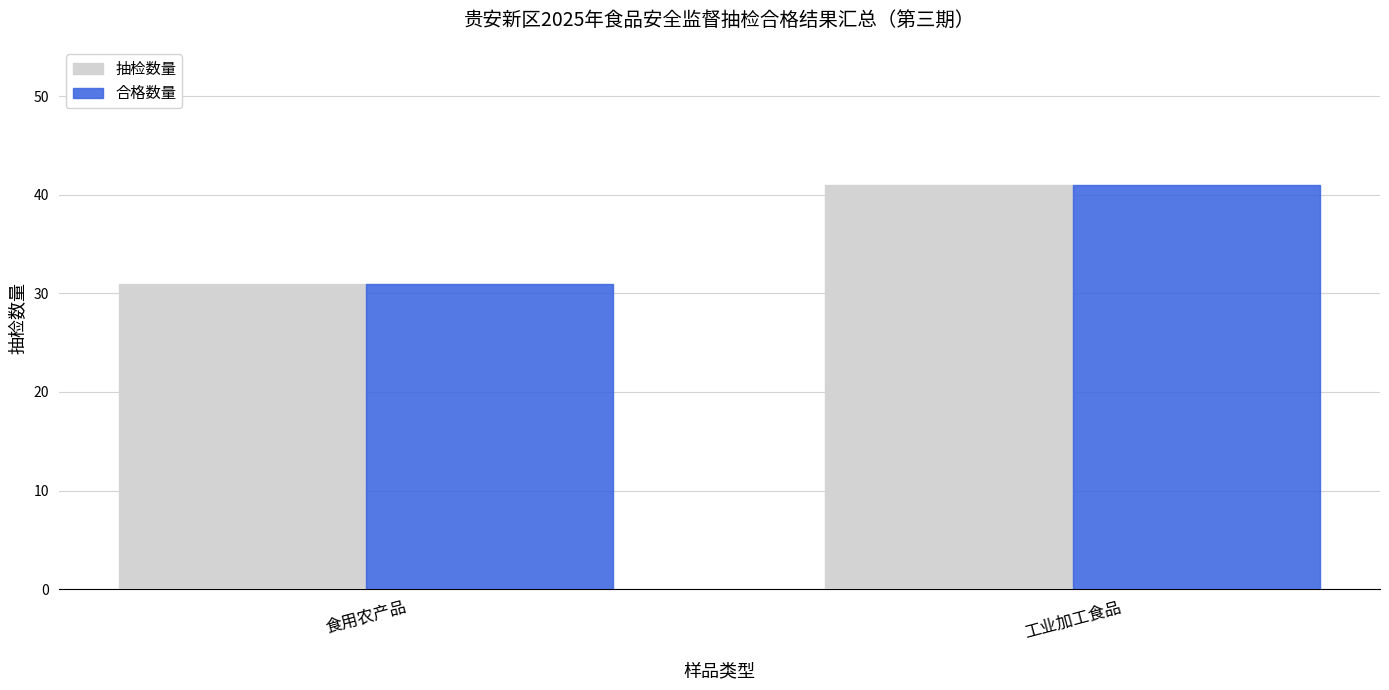

What is the difference between the maximum and minimum values in the 抽检数量 series?

10